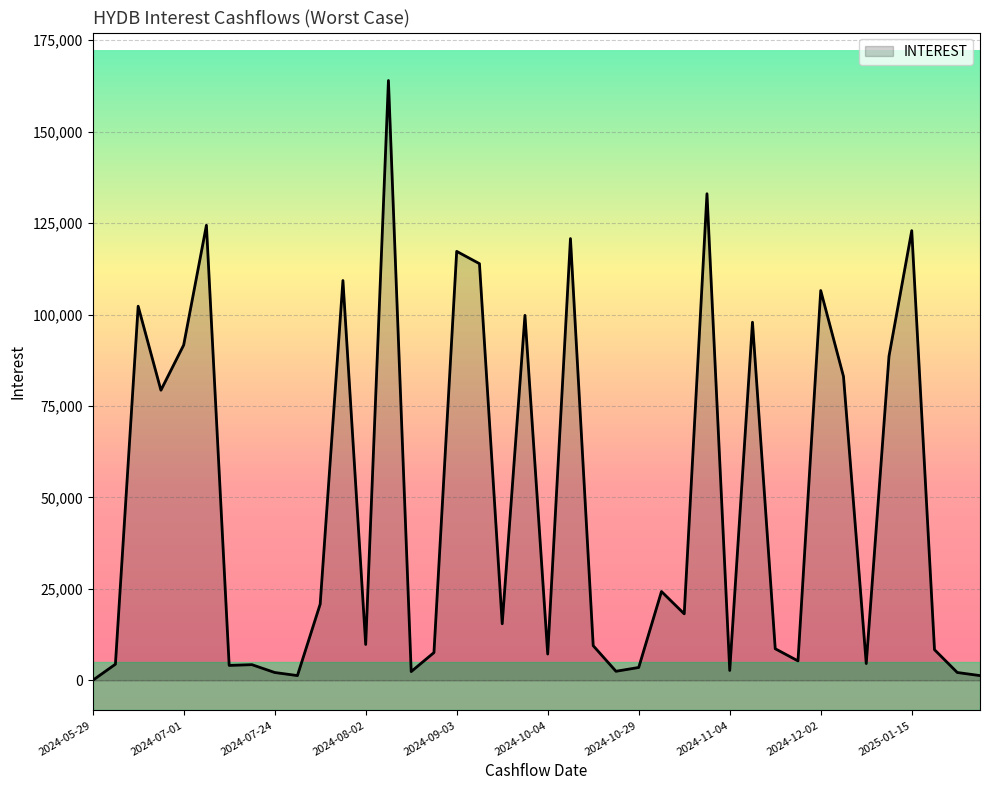

What is the difference between the maximum and minimum values?

163952.6